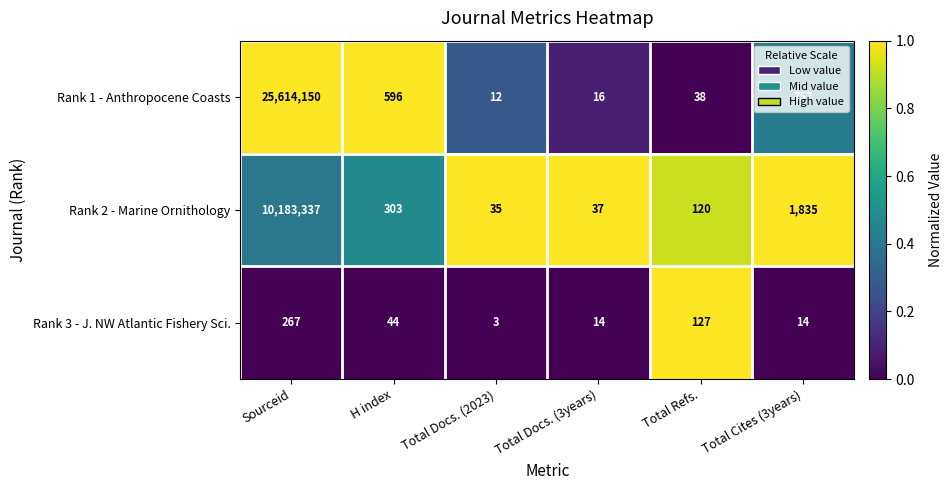

At Total Docs. (2023), list the series in order from smallest to largest.

Rank 3 - J. NW Atlantic Fishery Sci., Rank 1 - Anthropocene Coasts, Rank 2 - Marine Ornithology